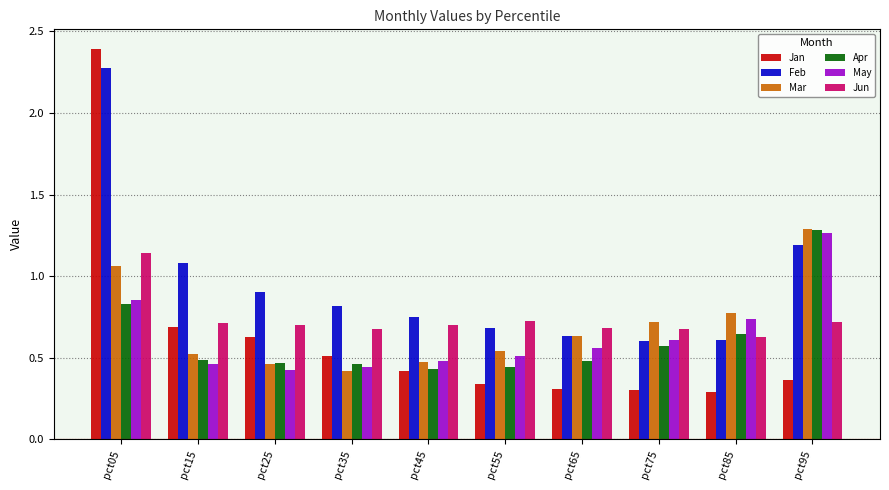

What is the sum of all Jan values?

6.2